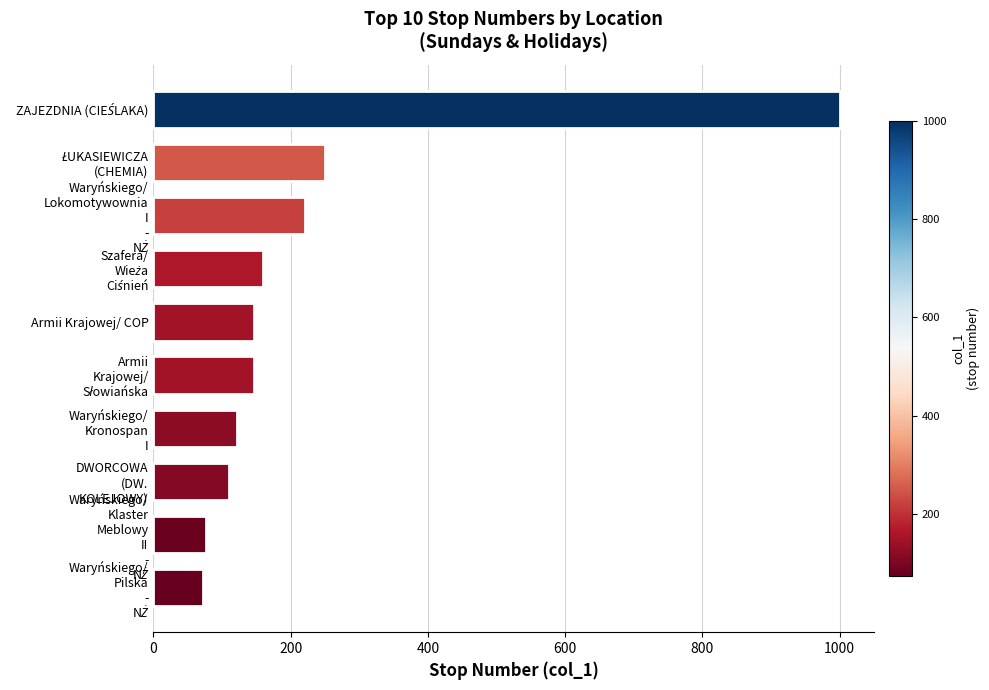

What is the difference between the second highest and second lowest values?

173